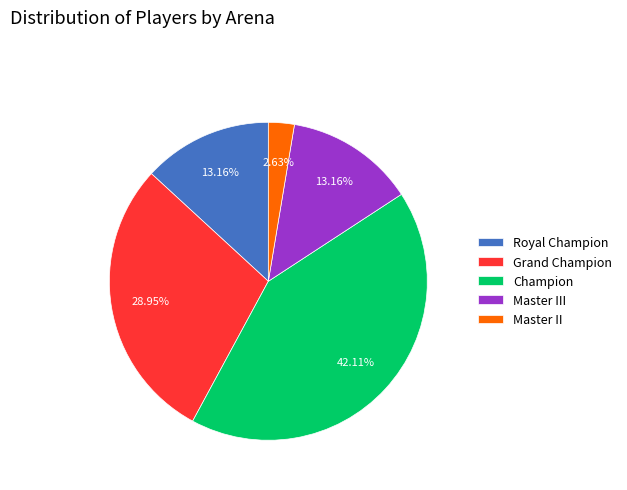

Approximately how many times larger is the value at Master II compared to Grand Champion?

0.1